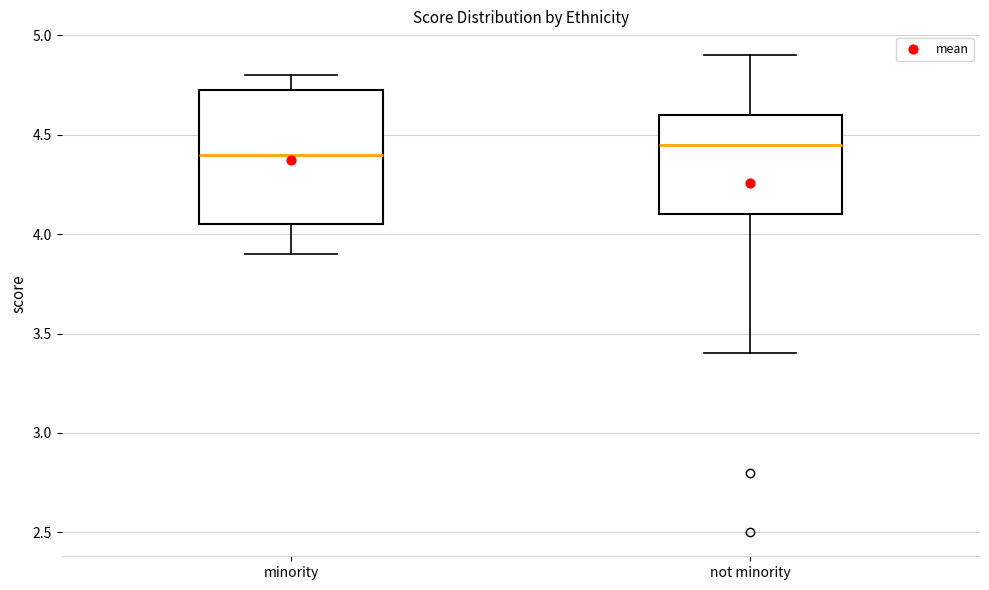

Comparing the boxes themselves (not the whiskers), which one is the tallest?

minority